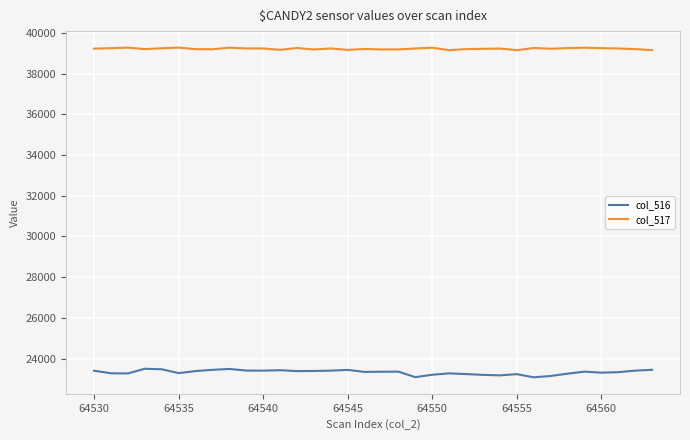

True or false: col_516 and col_517 cross at least once.

False